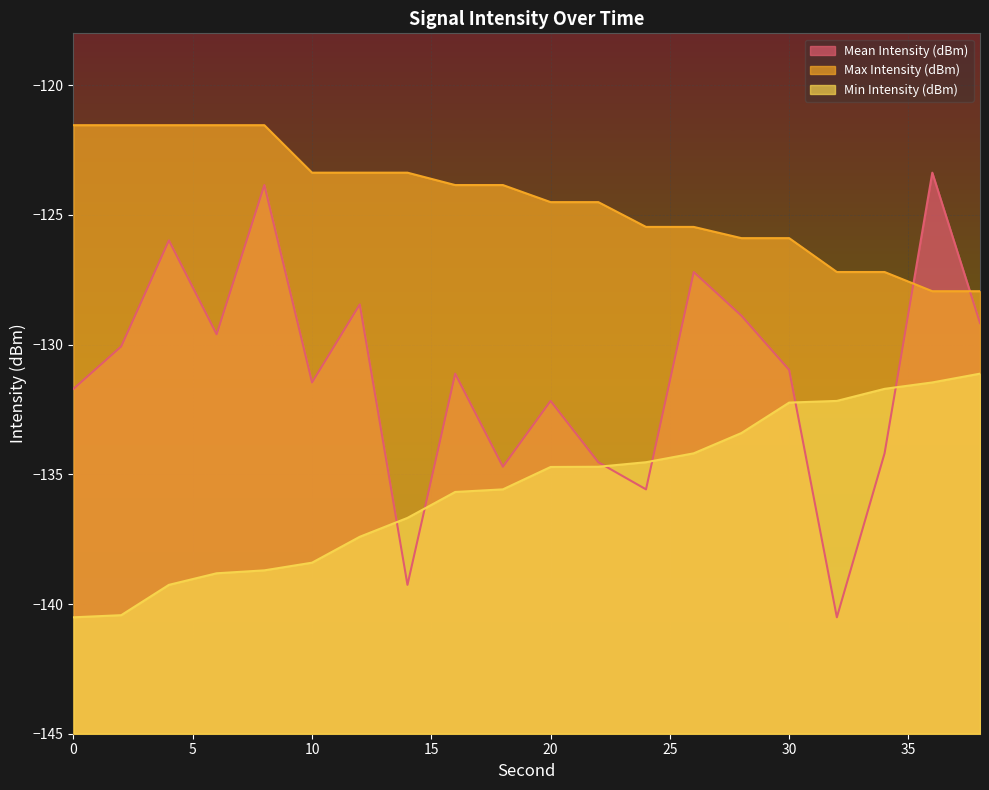

How many lines are shown in the chart?

3